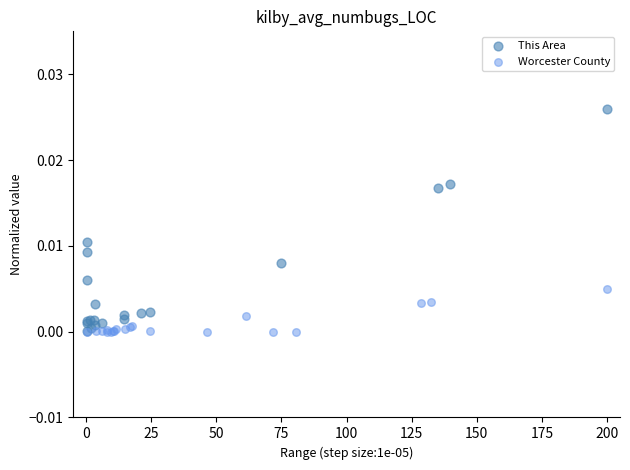

Which series has the widest spread of Y values?

This Area